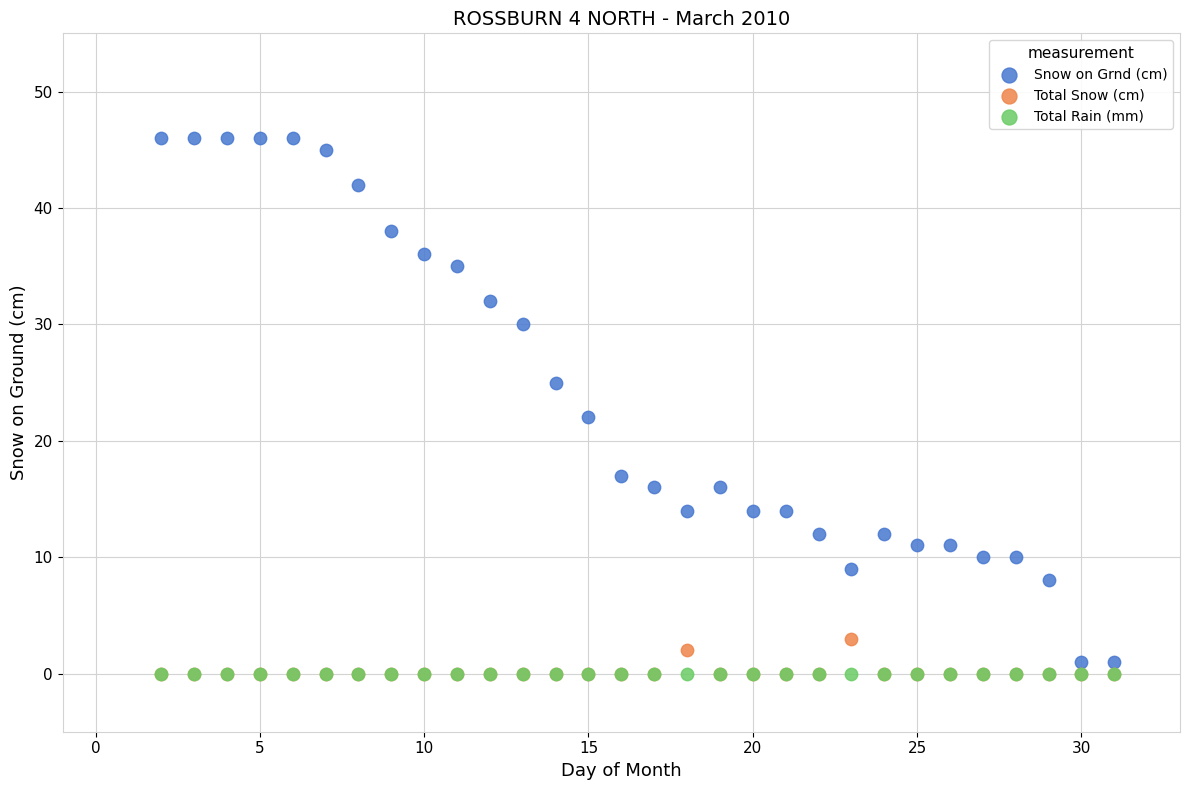

Across all series, what Y value is closest to 23?

22